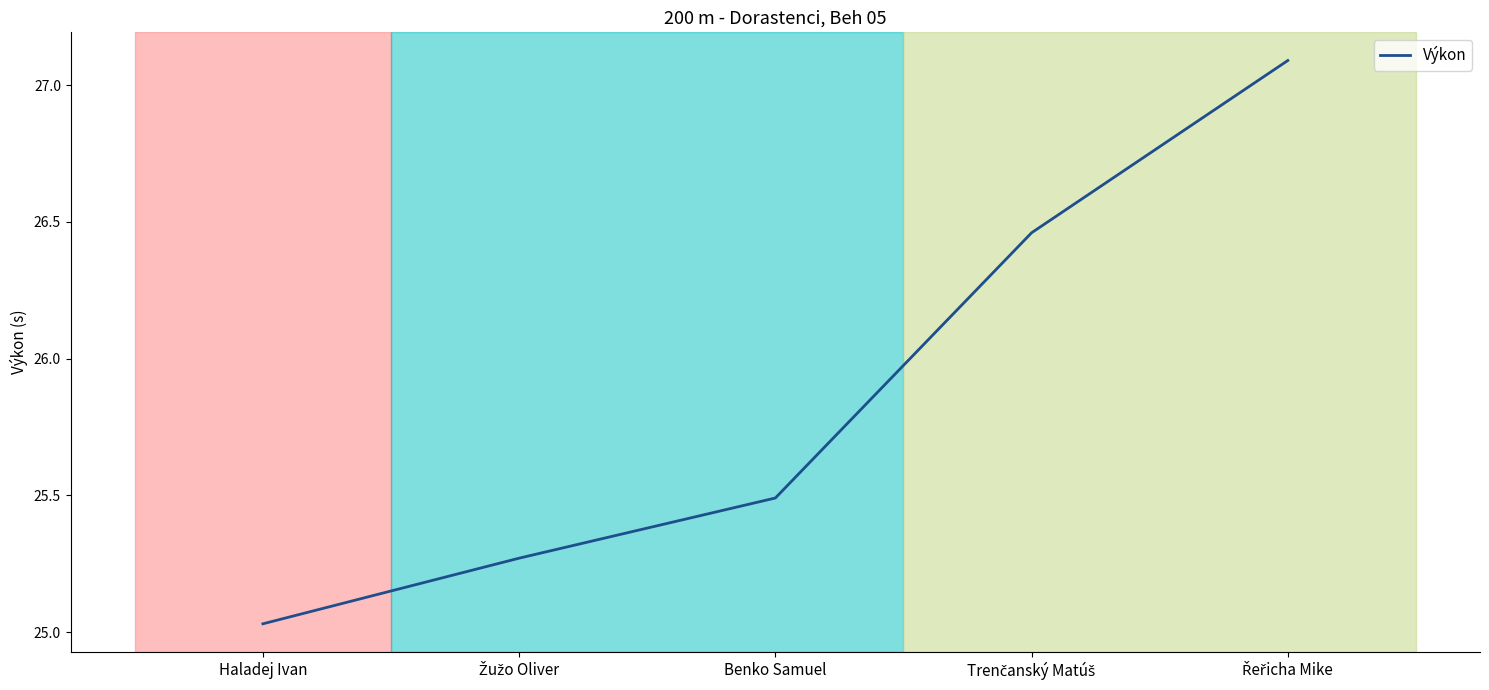

What is the approximate value at Benko Samuel?

25.5